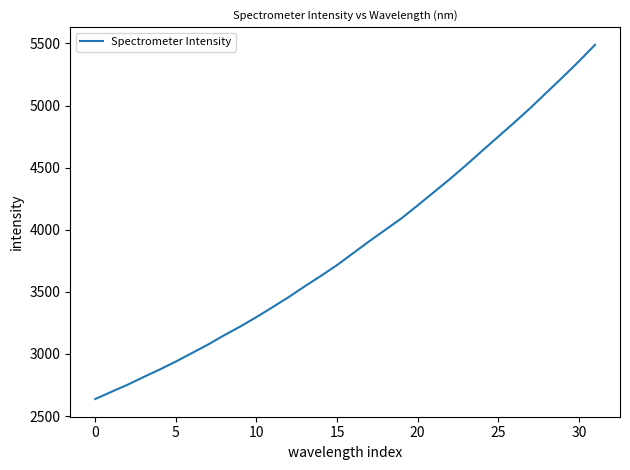

What is the difference between the maximum and minimum values?

2851.2